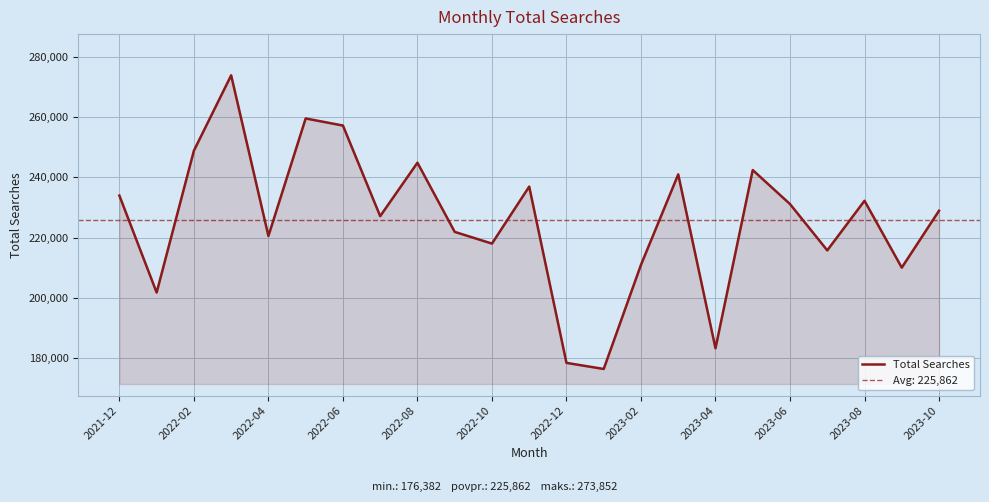

The value of Total Searches at 2022-10 is 218002. True or false?

True